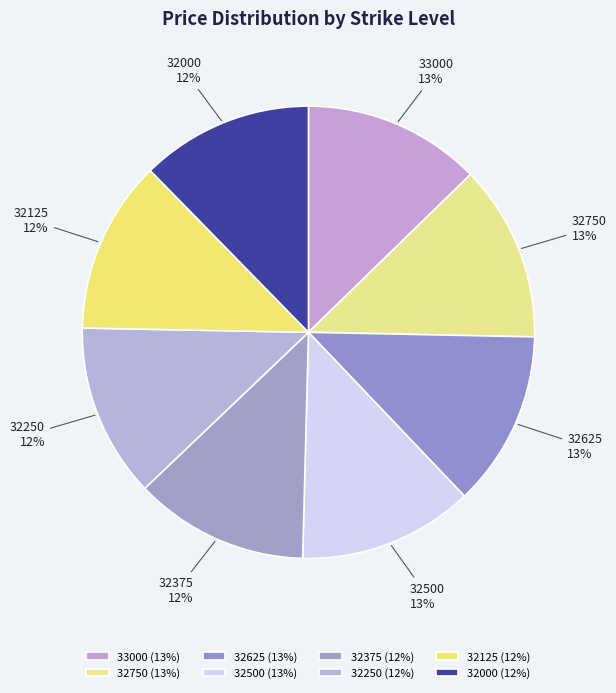

Approximately how many times larger is the value at 32000 compared to 32250?

1.0